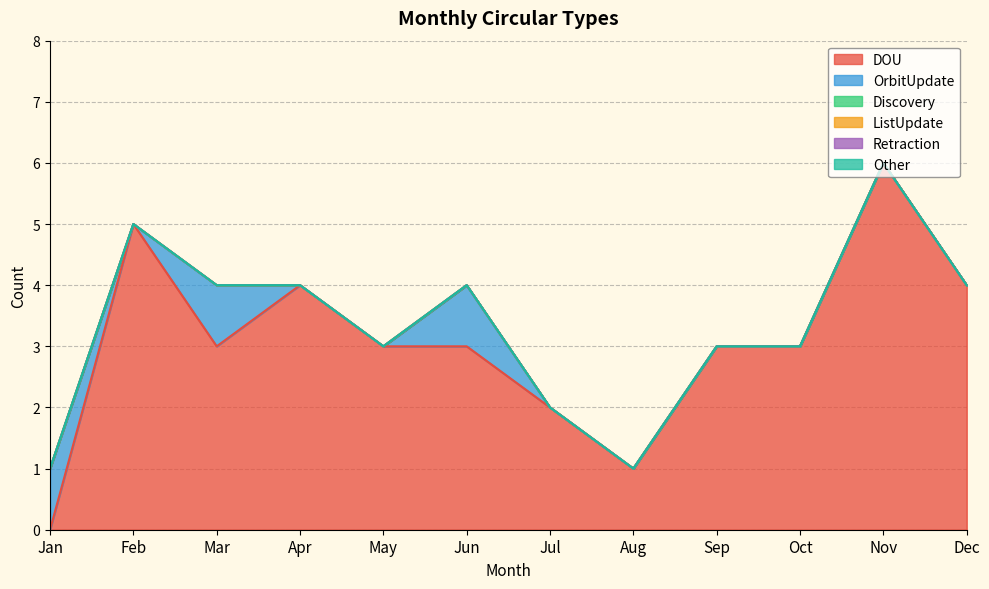

What are all the series names shown in the legend?

DOU, OrbitUpdate, Discovery, ListUpdate, Retraction, Other